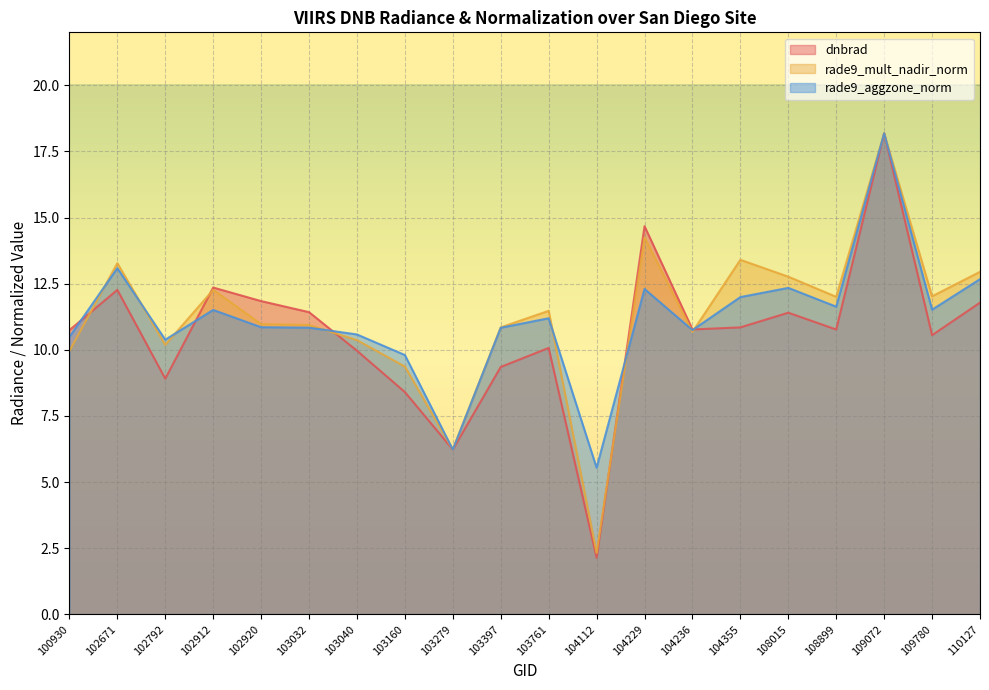

At 103761, list the series in order from largest to smallest.

rade9_mult_nadir_norm, rade9_aggzone_norm, dnbrad